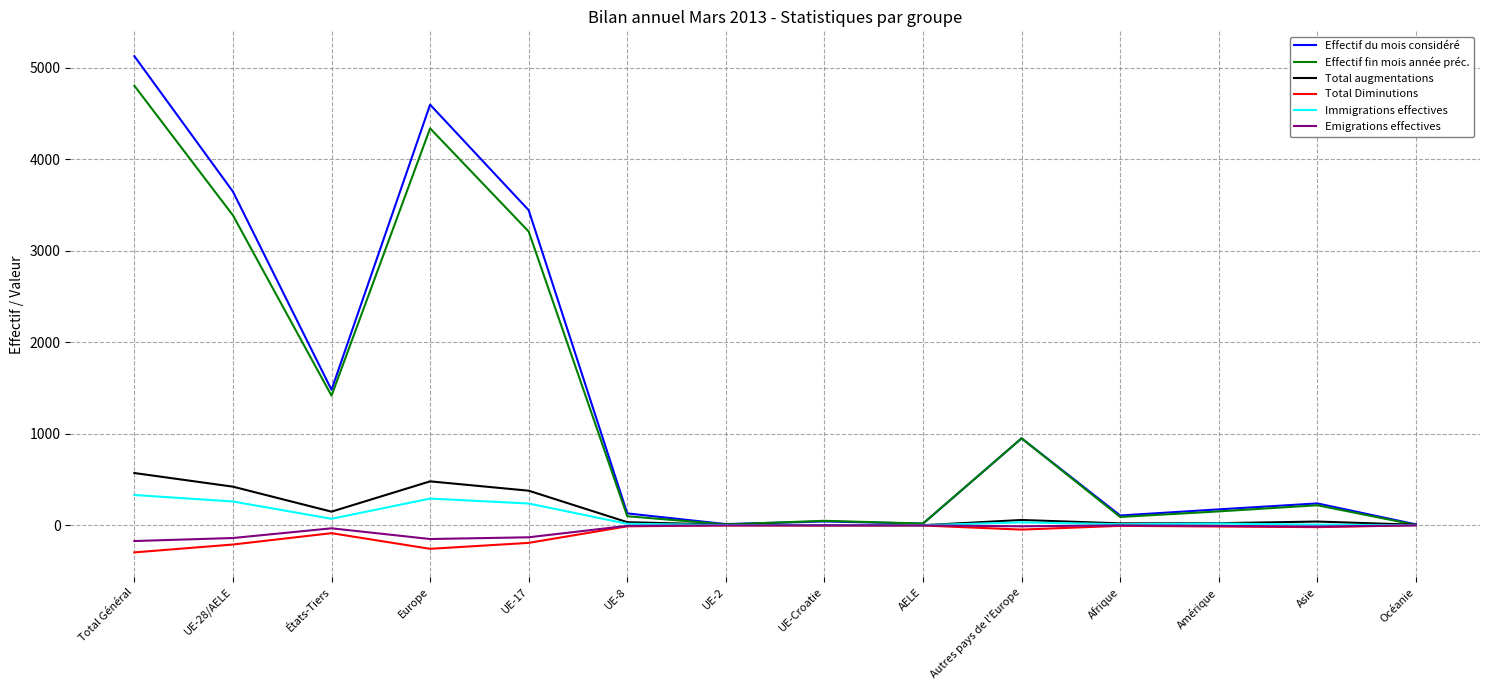

What position from the right is UE-8?

9